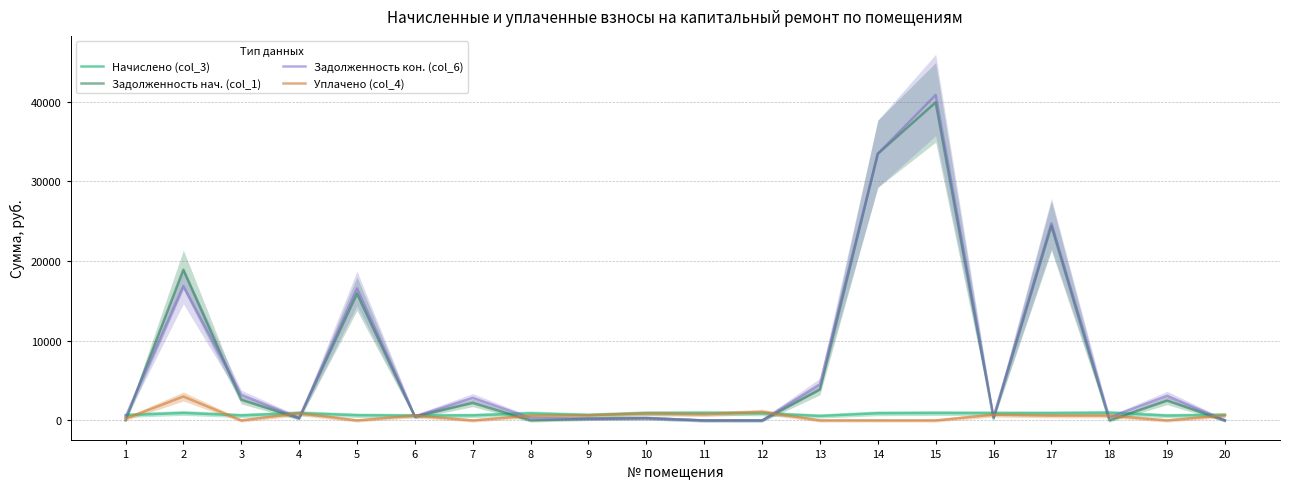

At which category does Уплачено (col_4) reach its first local valley?

3